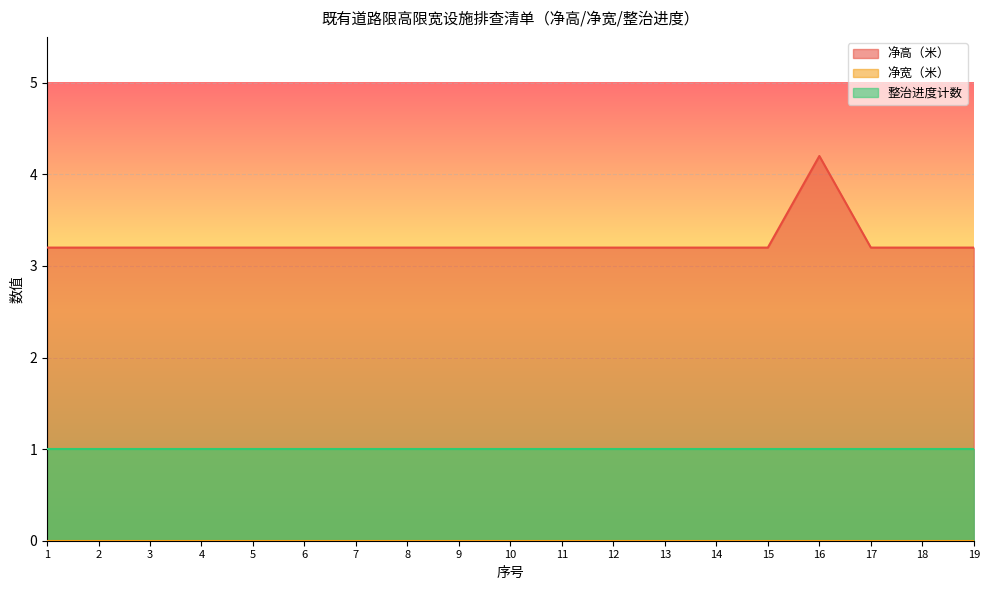

At which category is the sum across all series the highest?

16